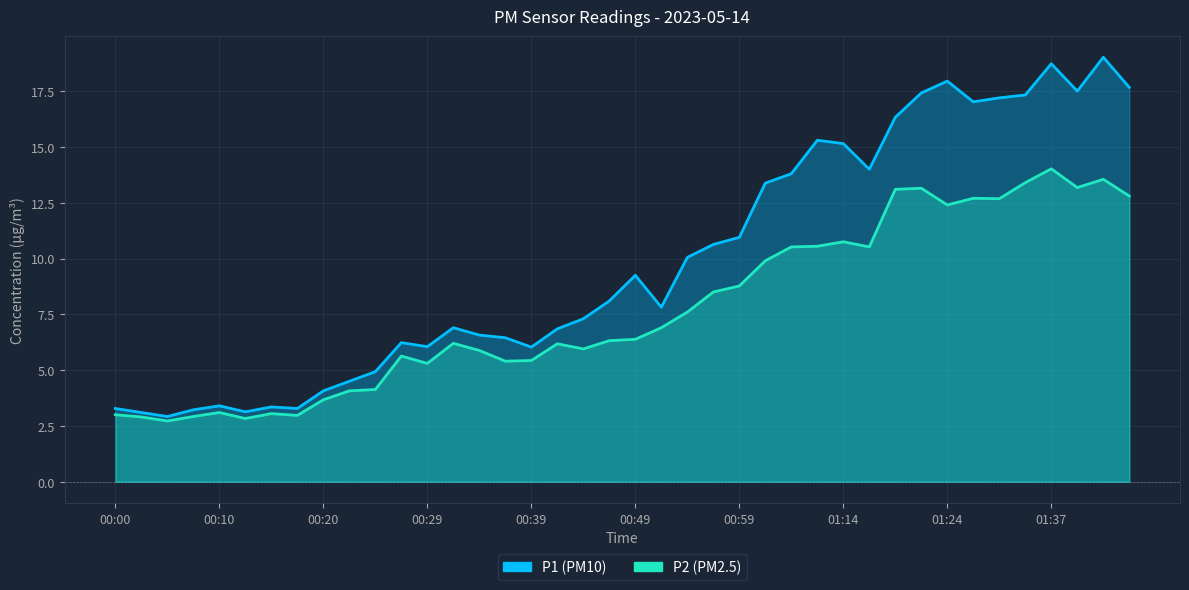

Rank the series at 00:29 from lowest to highest value.

P2, P1